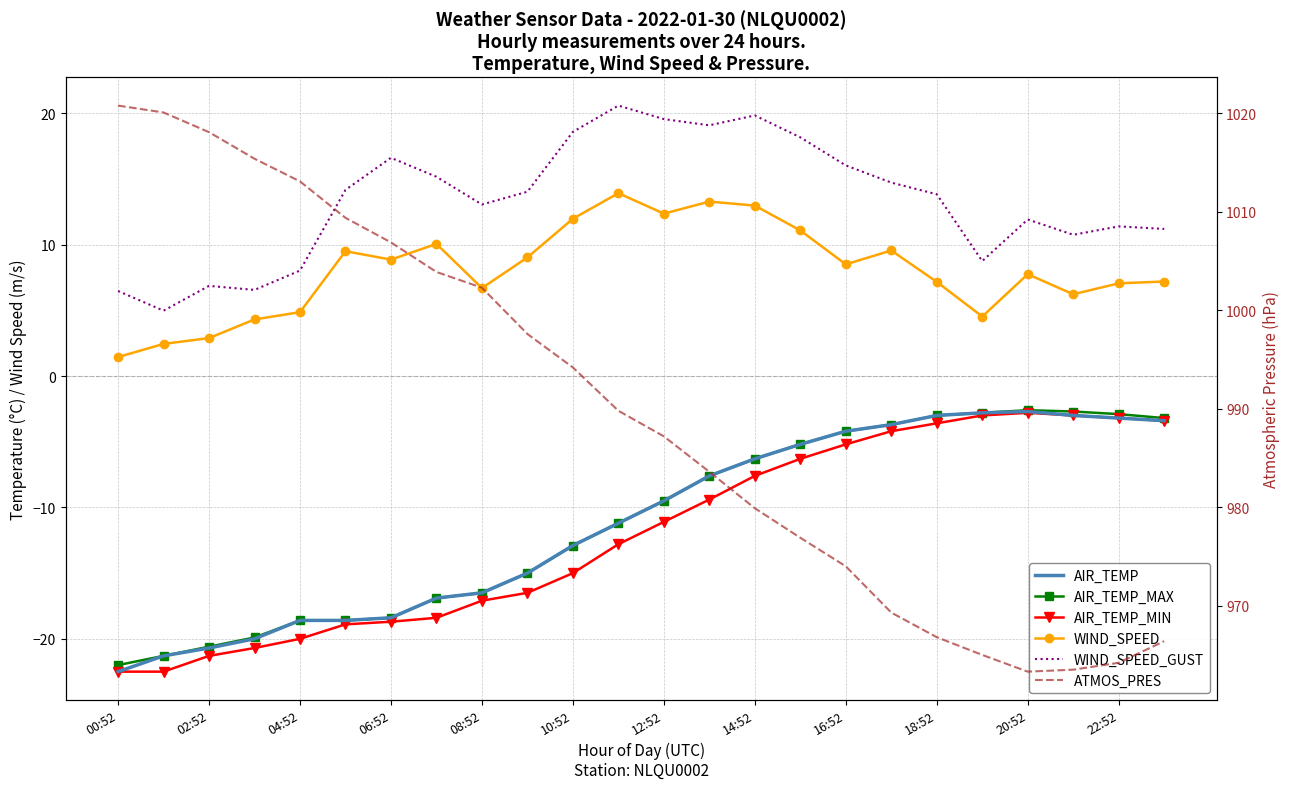

How many data points in ATMOS_PRES are above 989?

12